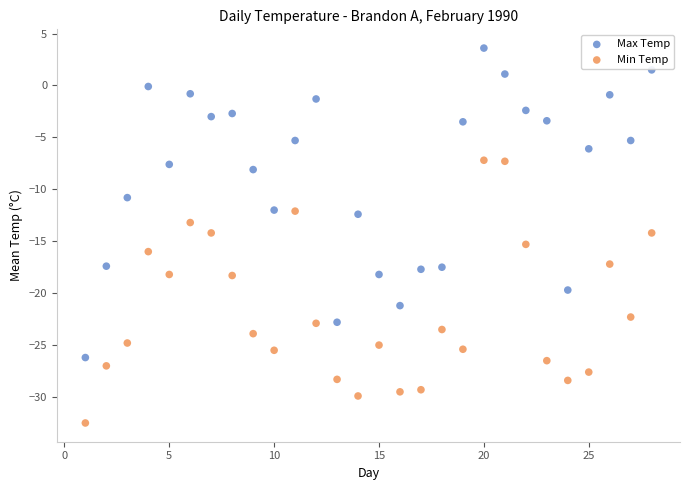

Across all data points, what is the range of Y values (max minus min)?

36.1